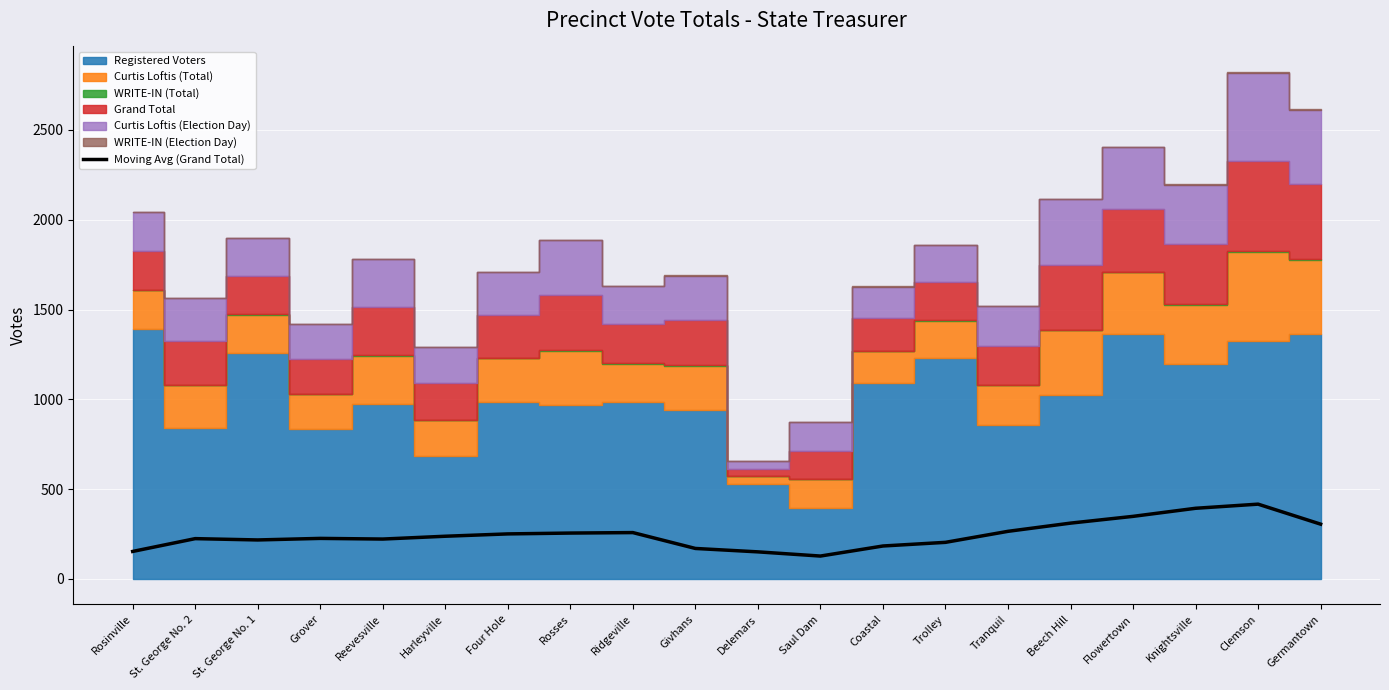

What position from the left is Rosinville?

1